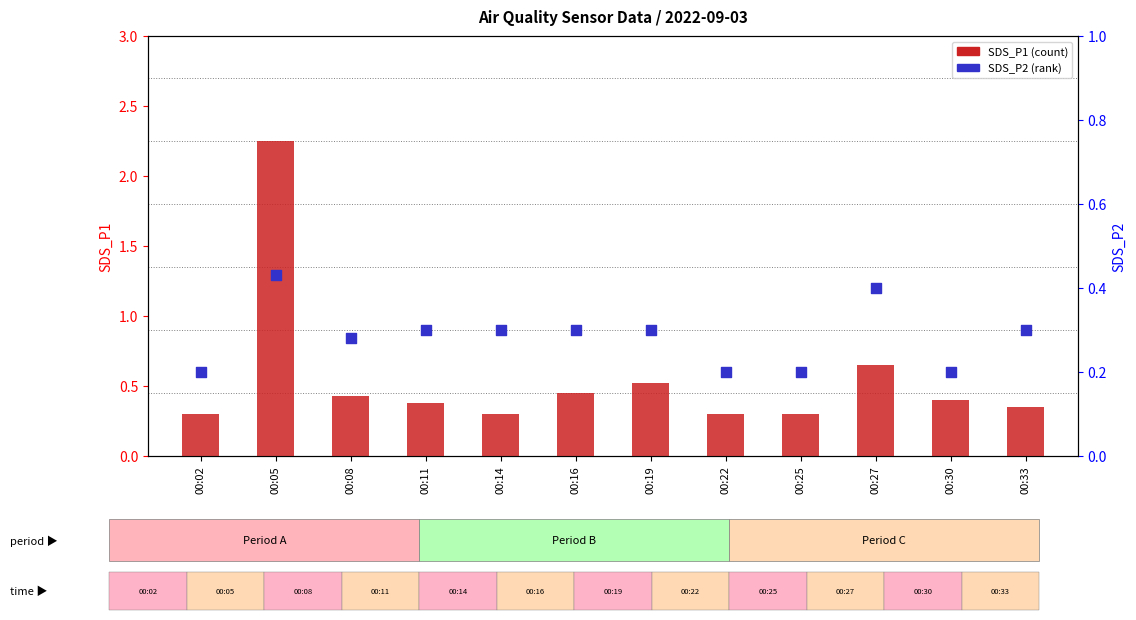

At which category is the sum across all series the highest?

00:05